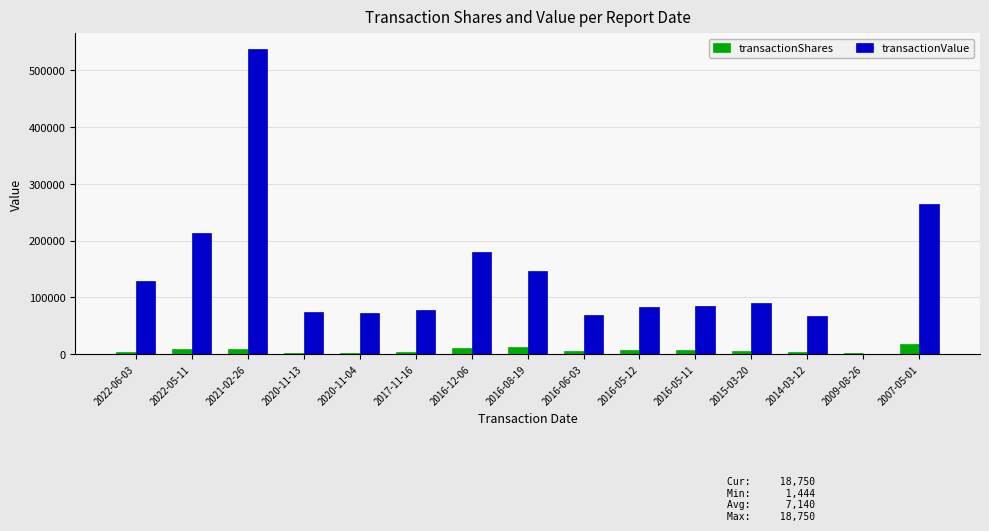

How many data points does each series have?

15